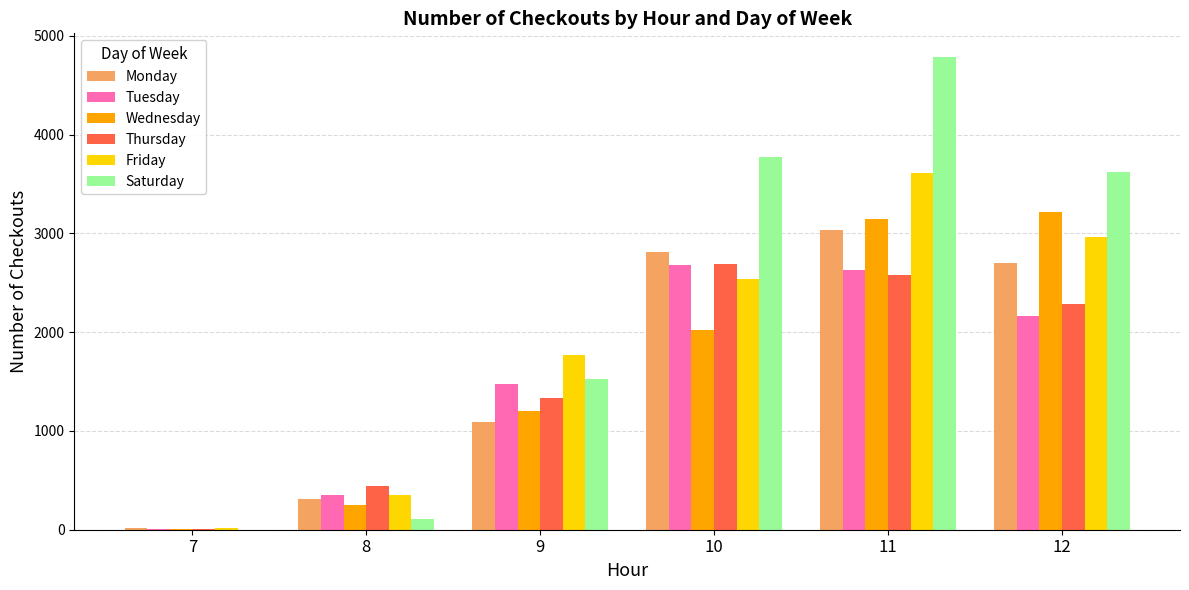

What is the sum of all Monday values?

9974